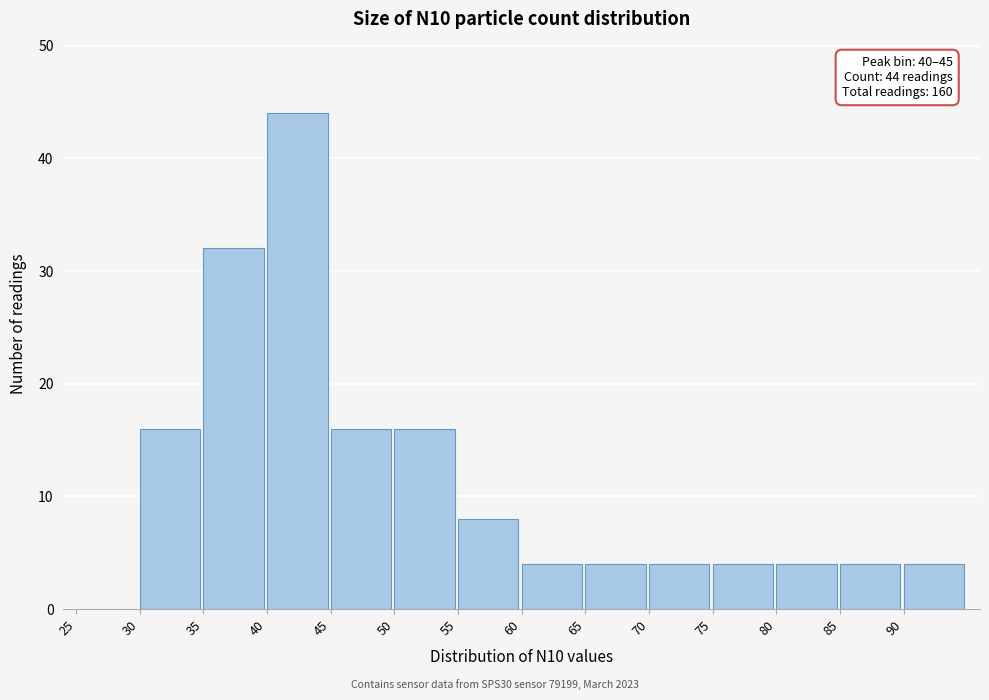

Which range on the x-axis has the tallest bar?

40 to 45